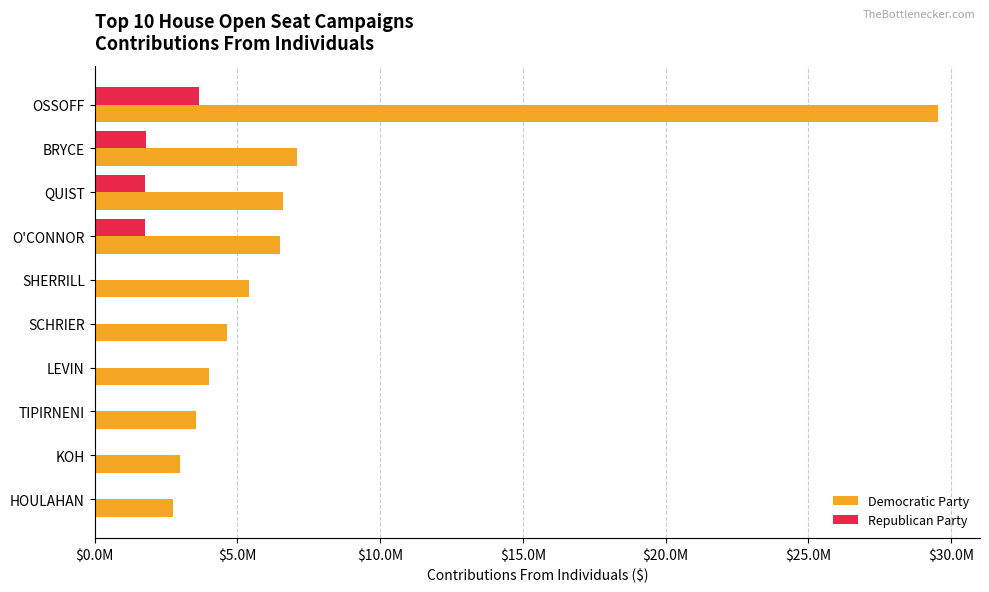

At which label does Democratic Party reach its minimum?

HOULAHAN